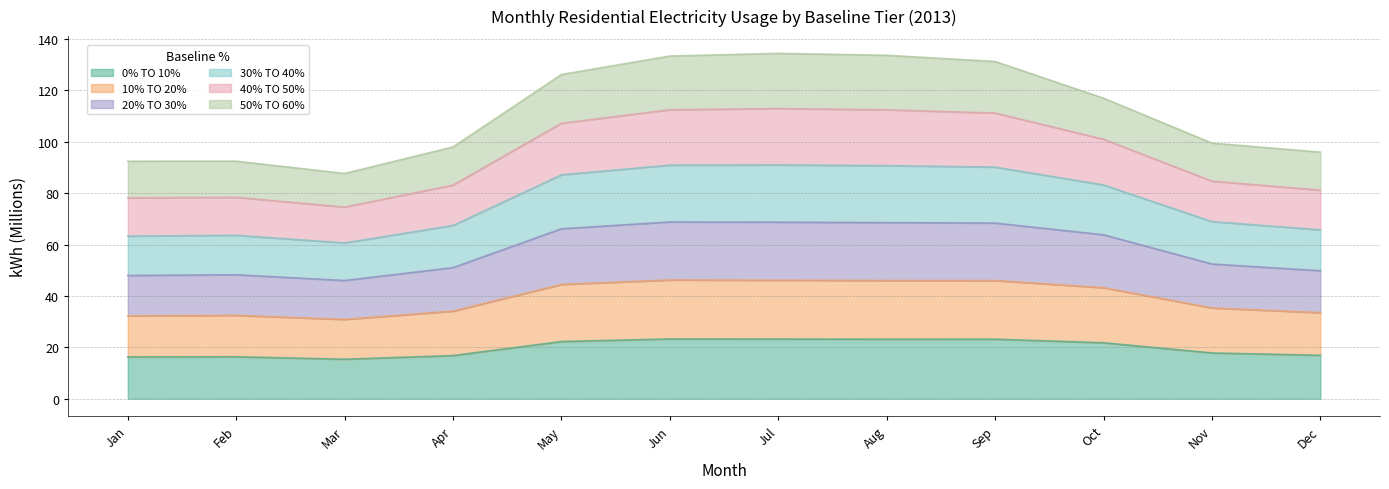

At which category is the sum across all series the highest?

Jul